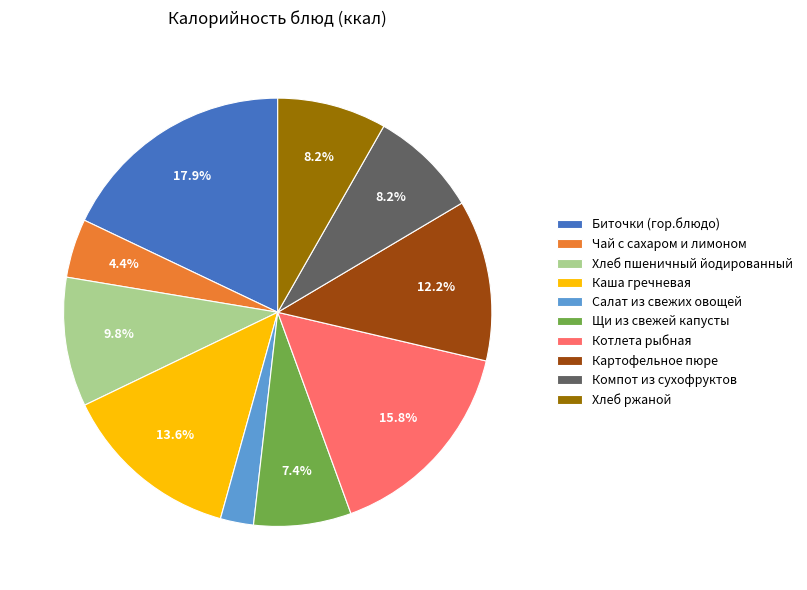

What percentage is NOT represented by Хлеб пшеничный йодированный?

90.2%